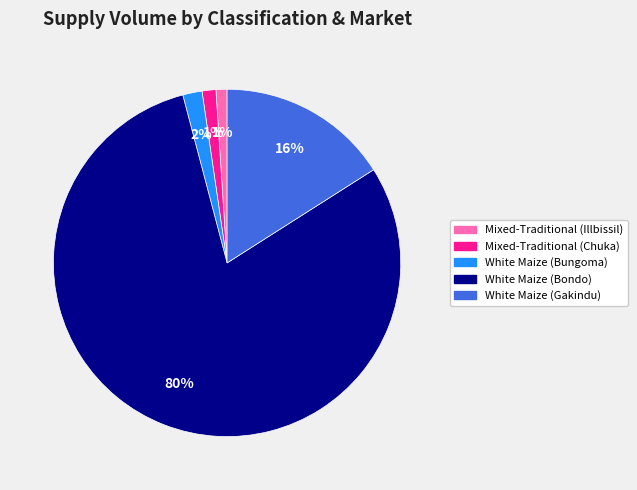

What is the largest slice in the pie chart?

White Maize (Bondo)